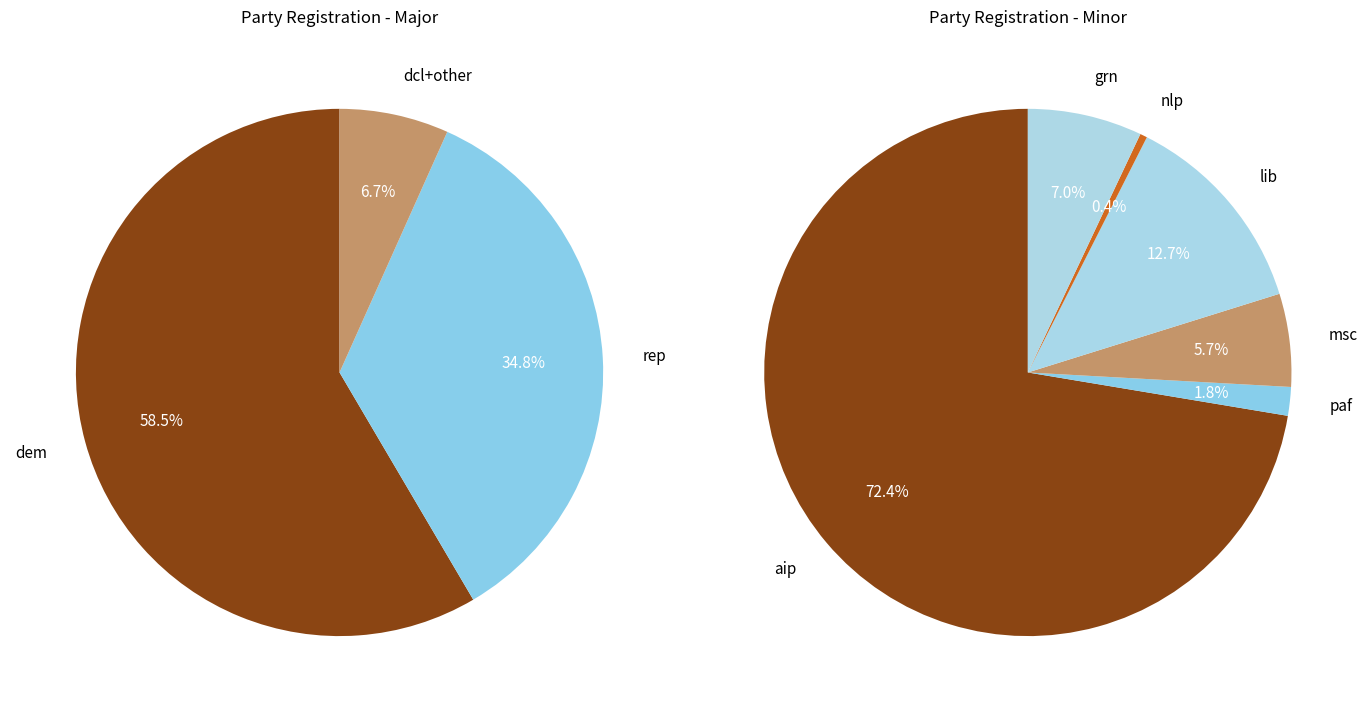

Do dcl and ref together represent more than half of the pie?

No